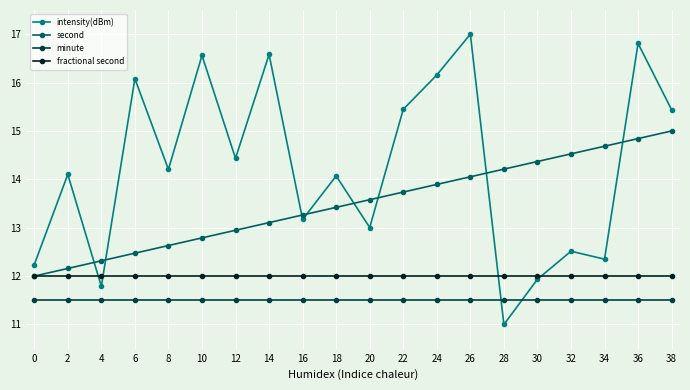

The value of intensity(dBm) at 32 is 12.5. True or false?

True